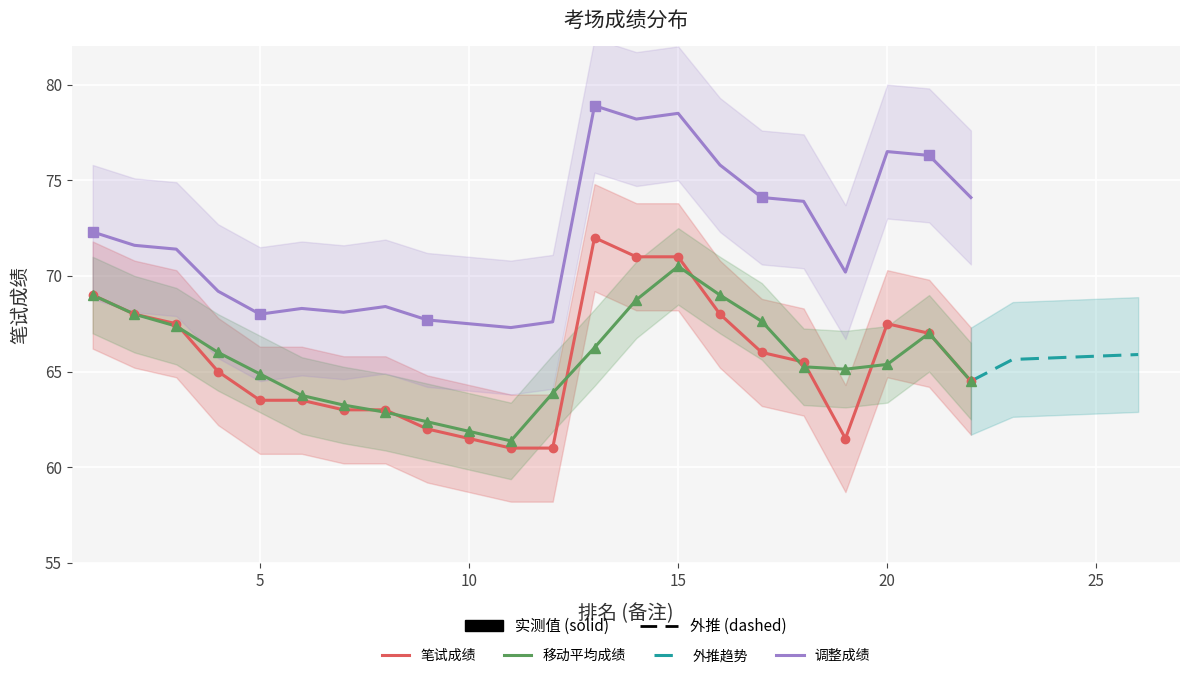

At which label is the value closest to 66?

17